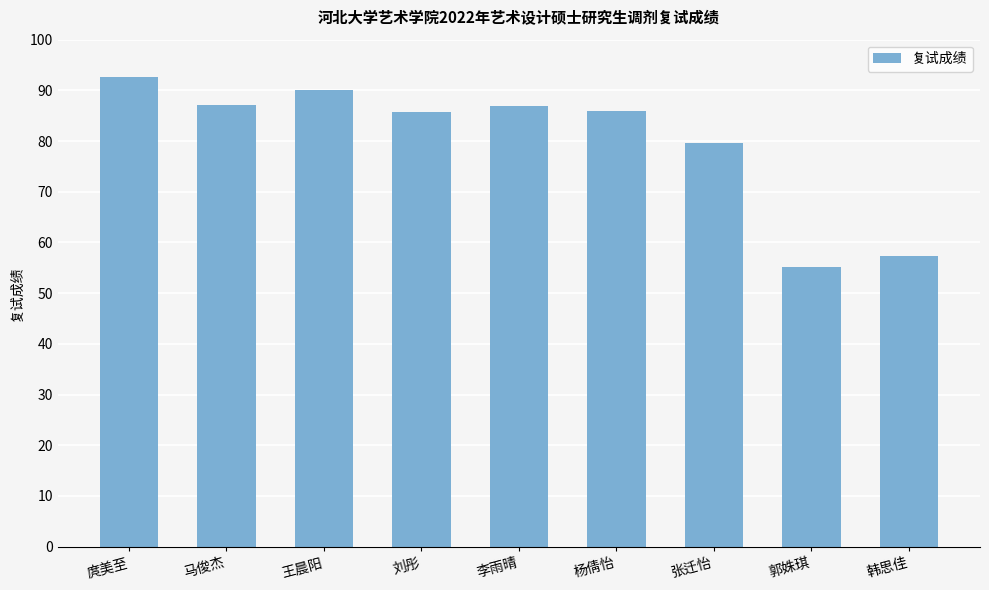

Read the value at 杨倩怡.

86.0